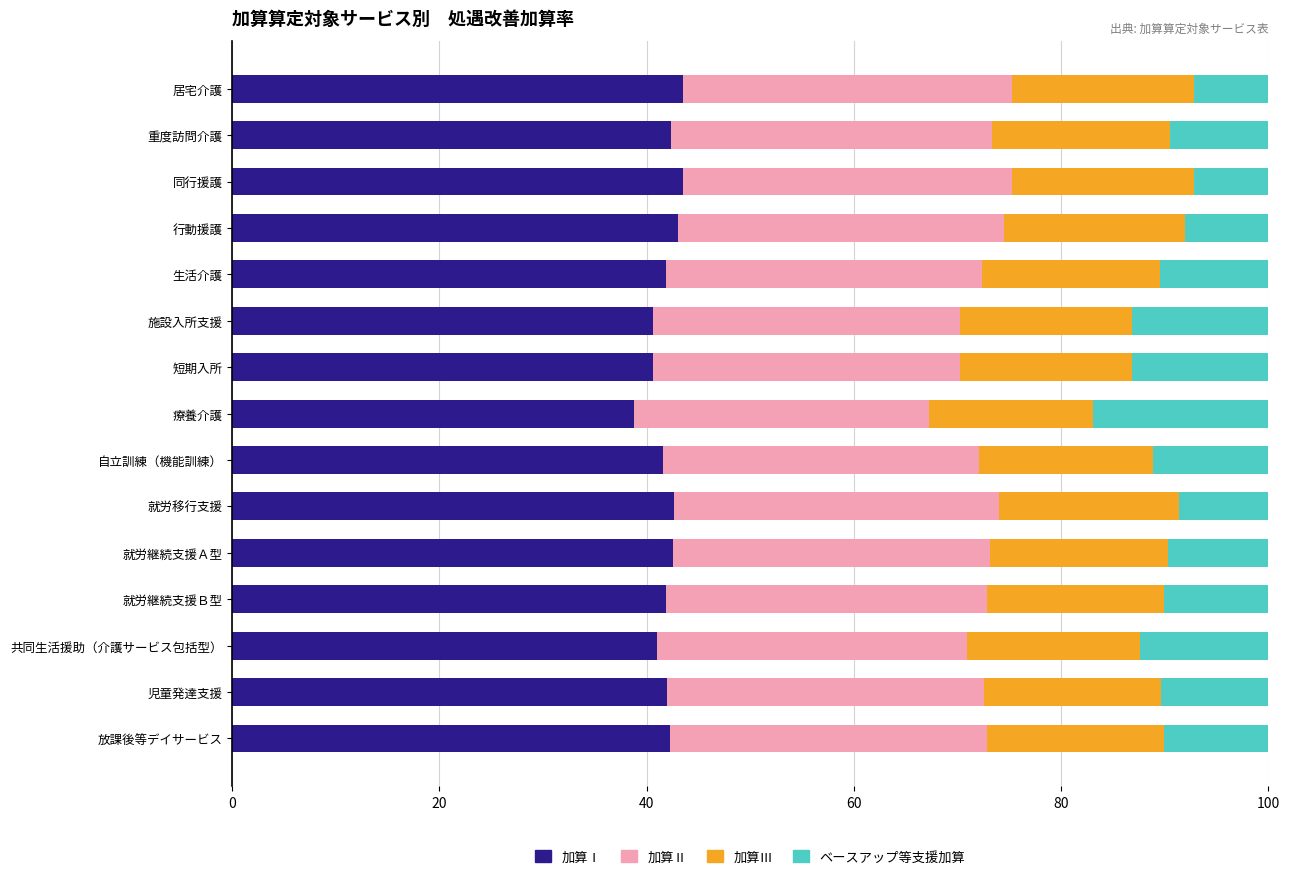

What is the difference between the maximum and second lowest values in the 加算Ⅰ series?

2.9